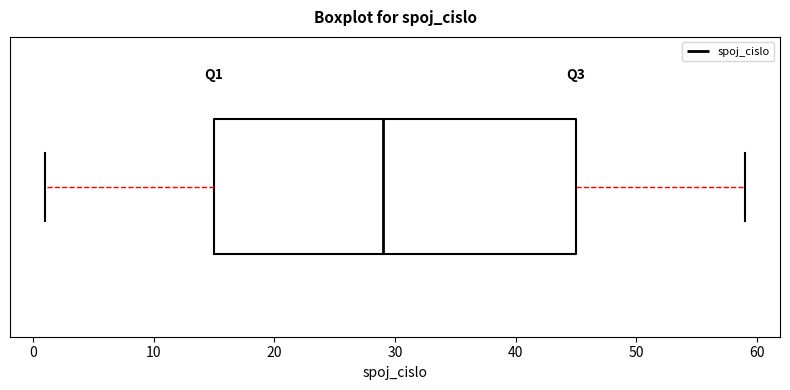

Read this box plot against the x-axis: the position of the median line, the range covered by the box, and the ends of both whiskers. The values are not printed on the chart, so give them approximately, as read against the axis.

median 29, box 15 to 45, whiskers 1 to 59